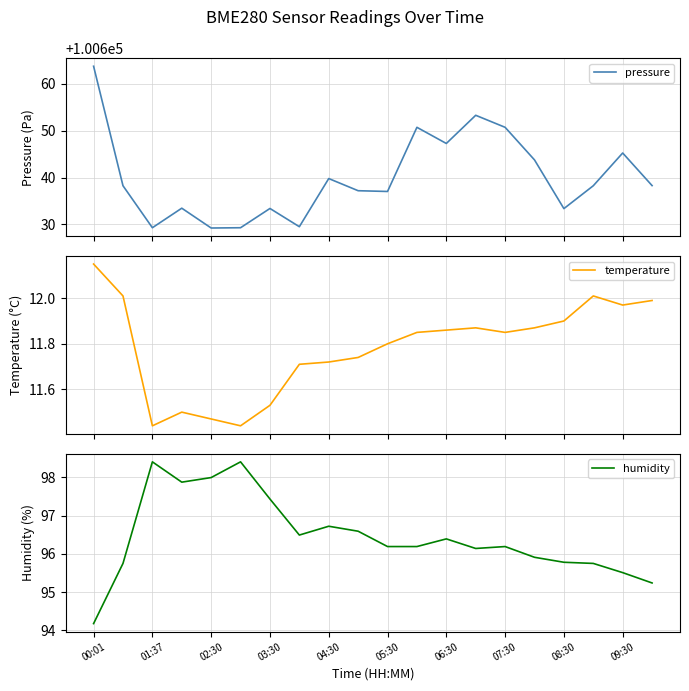

True or false: temperature and pressure intersect in this chart.

False